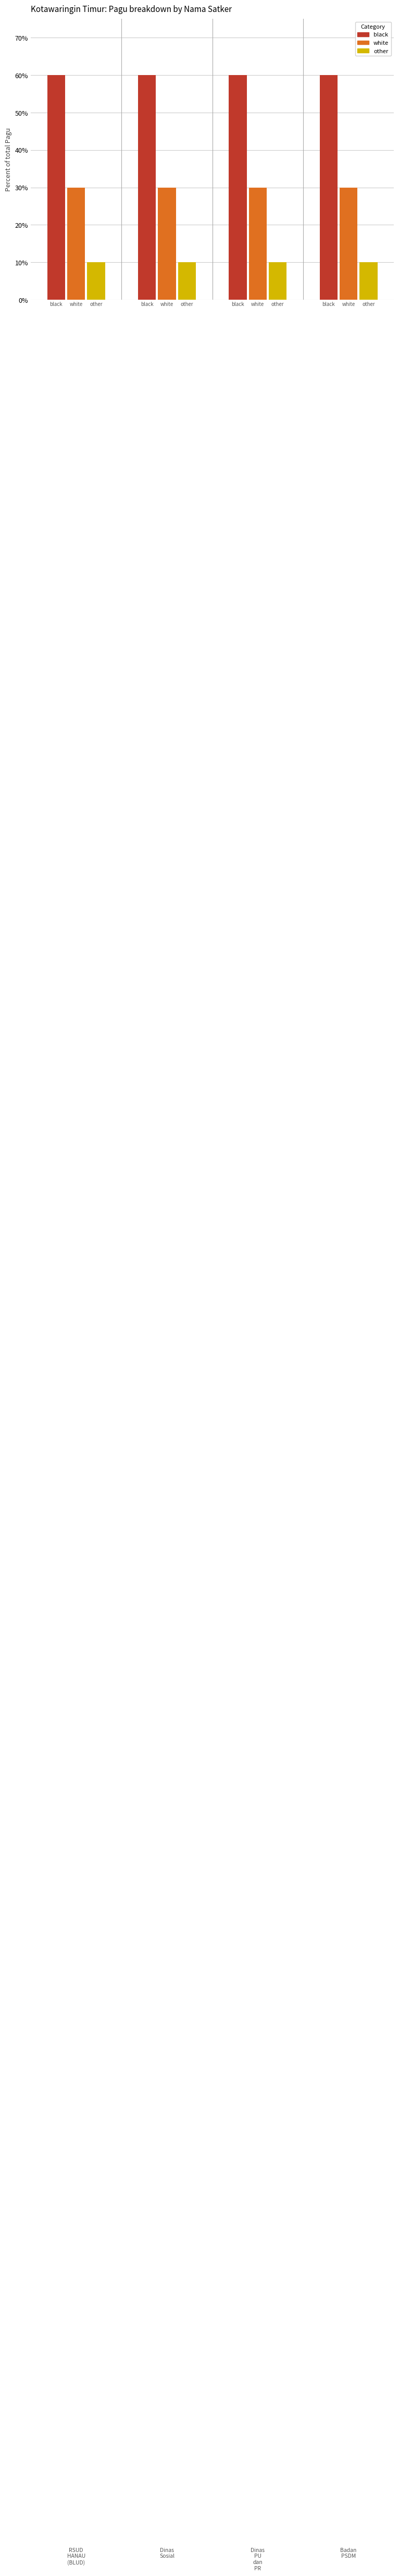

List the series in order of their overall mean, lowest first.

other, white, black